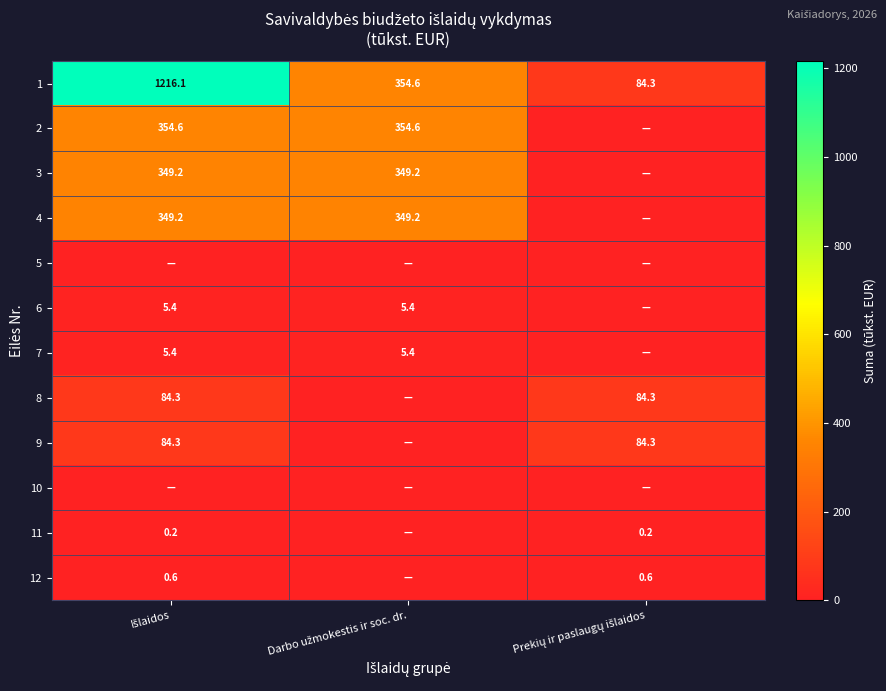

At which label does 7 reach its minimum?

Prekių ir paslaugų išlaidos